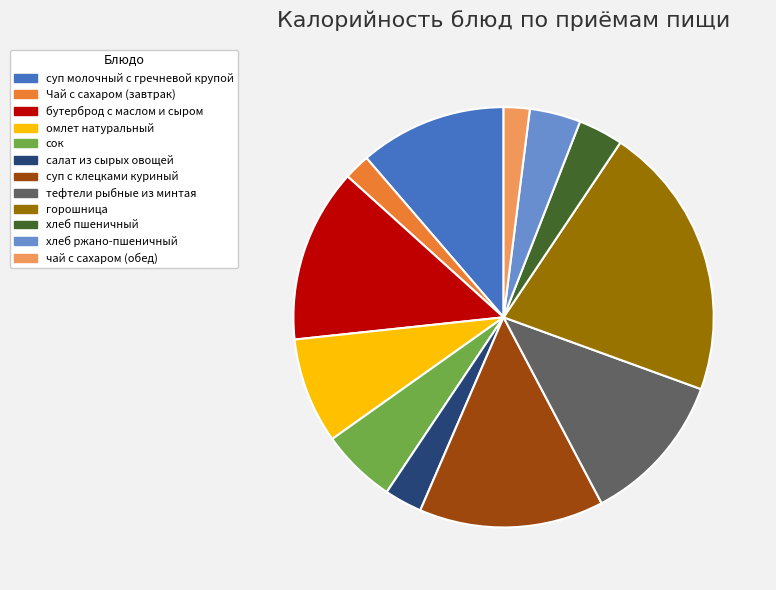

What is the largest slice in the pie chart?

горошница